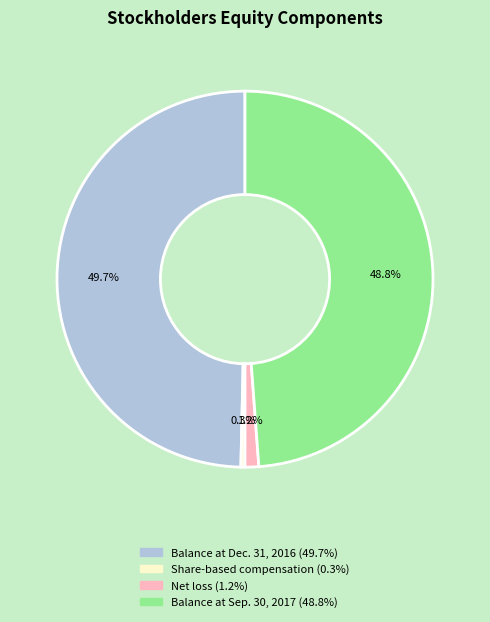

How many slices are in this pie chart?

4